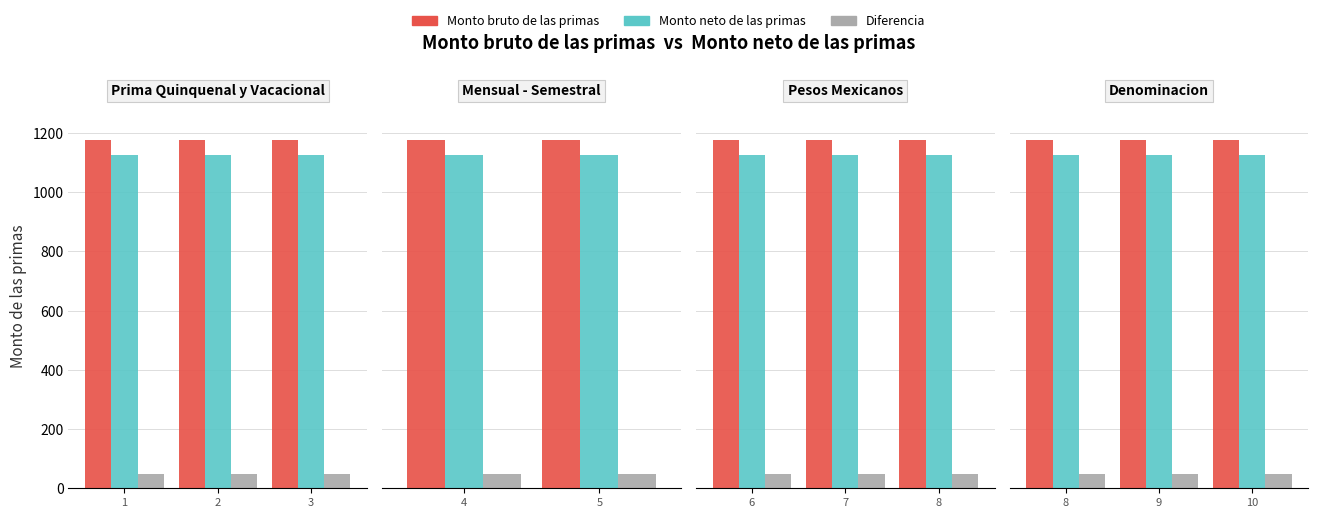

What is the lowest value of the Monto neto de las primas series?

1126.0